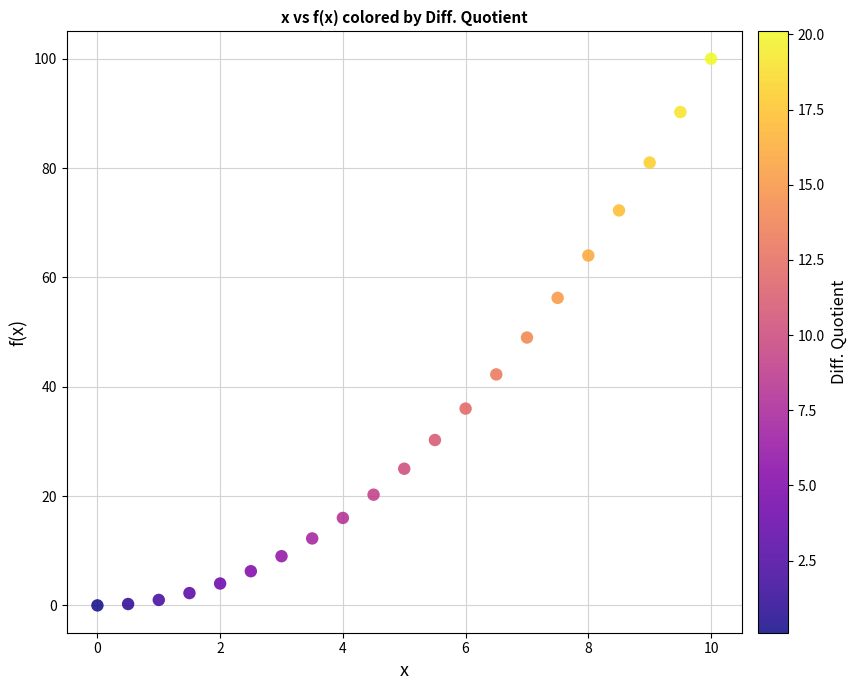

What is the range of Y values (max minus min)?

100.0